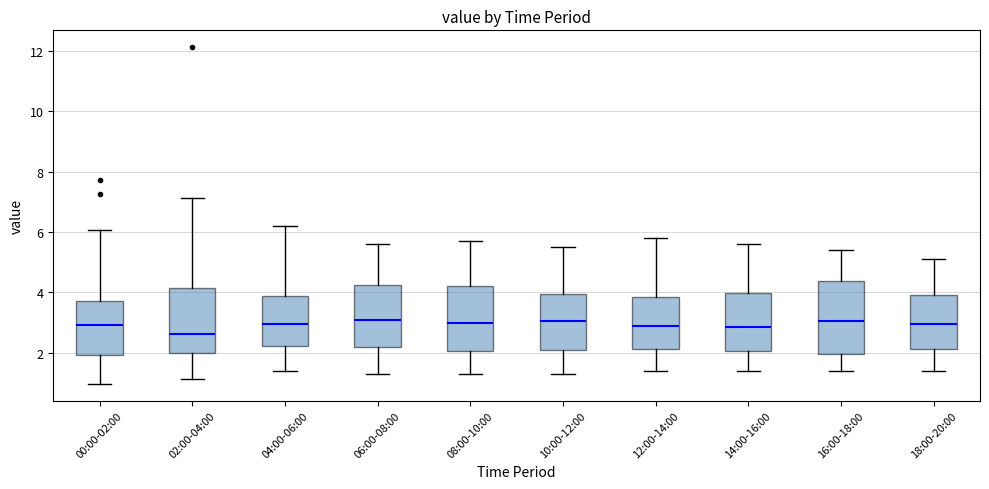

Reading left to right, read every box against the y-axis: the position of its median line, the range the box covers, and the ends of its whiskers. The values are not printed on the chart, so give them approximately, as read against the axis.

00:00-02:00: median 3.0, box 2.0 to 3.8, whiskers 1.0 to 6.0
02:00-04:00: median 2.6, box 2.0 to 4.2, whiskers 1.2 to 7.2
04:00-06:00: median 3.0, box 2.2 to 3.8, whiskers 1.4 to 6.2
06:00-08:00: median 3.2, box 2.2 to 4.2, whiskers 1.4 to 5.6
08:00-10:00: median 3.0, box 2.0 to 4.2, whiskers 1.4 to 5.8
10:00-12:00: median 3.0, box 2.2 to 4.0, whiskers 1.4 to 5.6
12:00-14:00: median 3.0, box 2.2 to 3.8, whiskers 1.4 to 5.8
14:00-16:00: median 2.8, box 2.0 to 4.0, whiskers 1.4 to 5.6
16:00-18:00: median 3.0, box 2.0 to 4.4, whiskers 1.4 to 5.4
18:00-20:00: median 3.0, box 2.2 to 4.0, whiskers 1.4 to 5.2